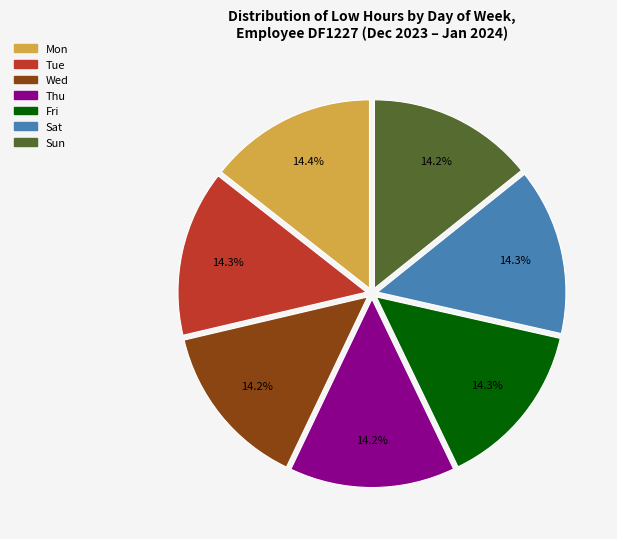

Is there any slice that represents more than half of the pie?

No